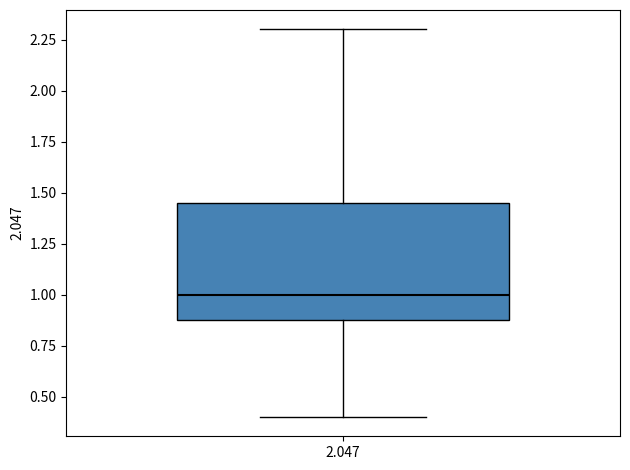

Where does the median line of the box at x = 2.047 sit on the y-axis? The values are not printed on the chart, so give them approximately, as read against the axis.

1.00